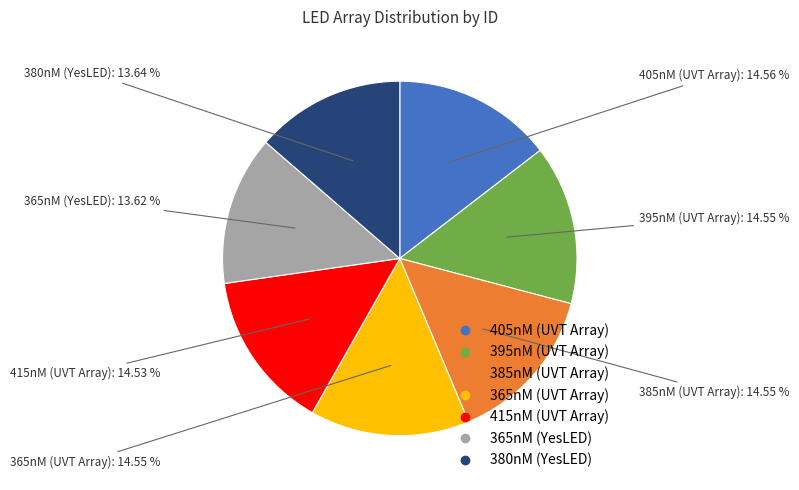

What percentage is the 395nM (UVT Array) slice, to the nearest percent?

15%